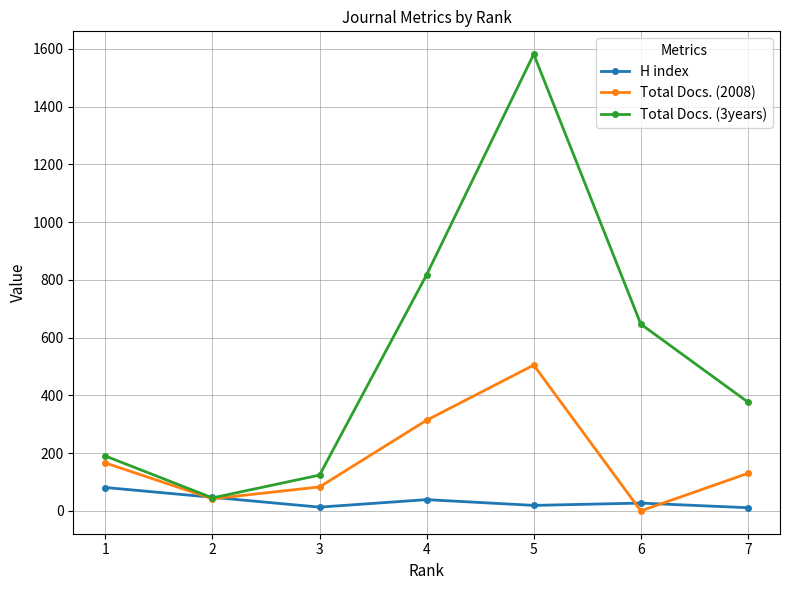

Does the chart display data point markers on the line(s)?

Yes